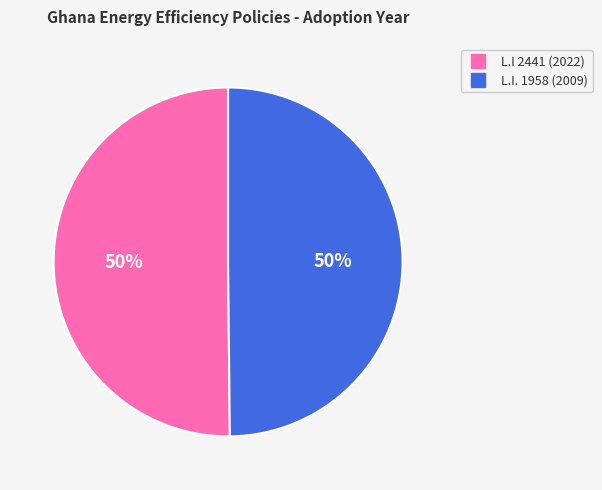

What is the ratio of the value at L.I. 1958 (2009) to the value at L.I 2441 (2022)?

1.0